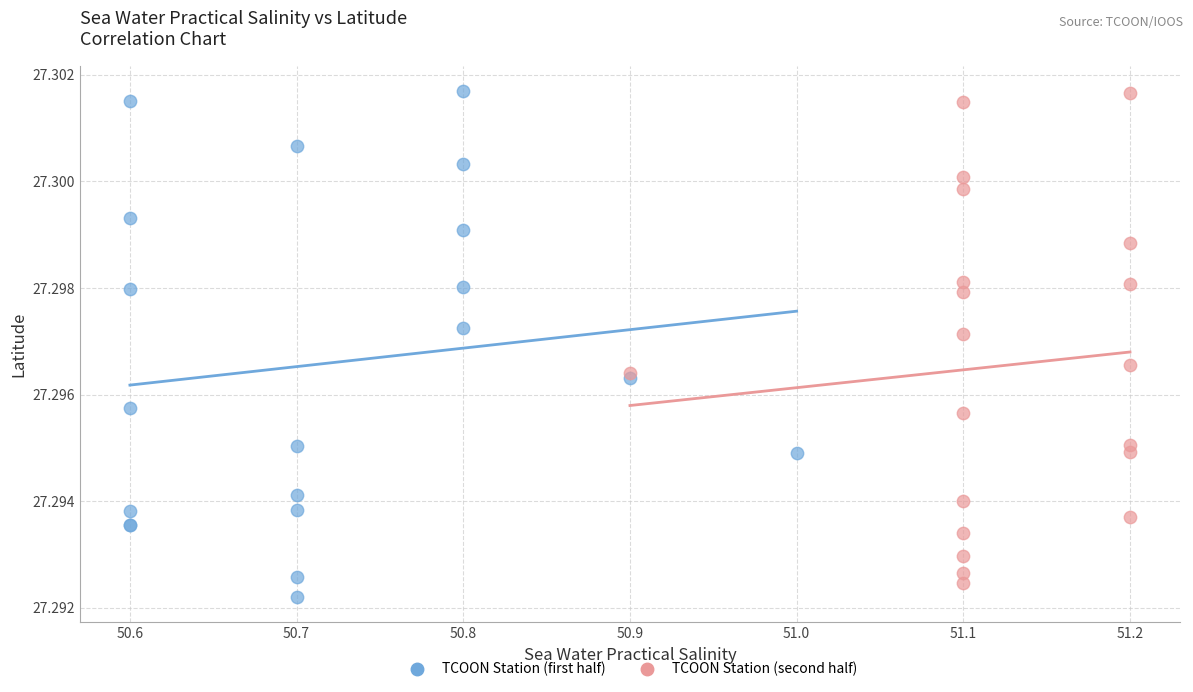

Which series reaches the minimum Y coordinate?

TCOON Station (first half)